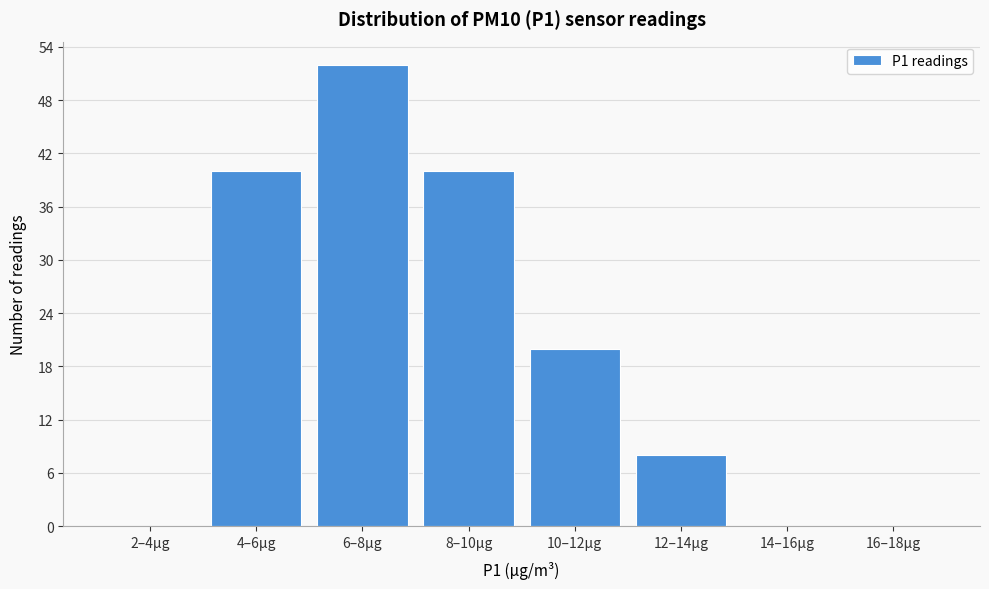

Reading left to right, list all the values displayed in this chart.

2–4µg=0	4–6µg=40	6–8µg=52	8–10µg=40	10–12µg=20	12–14µg=8	14–16µg=0	16–18µg=0